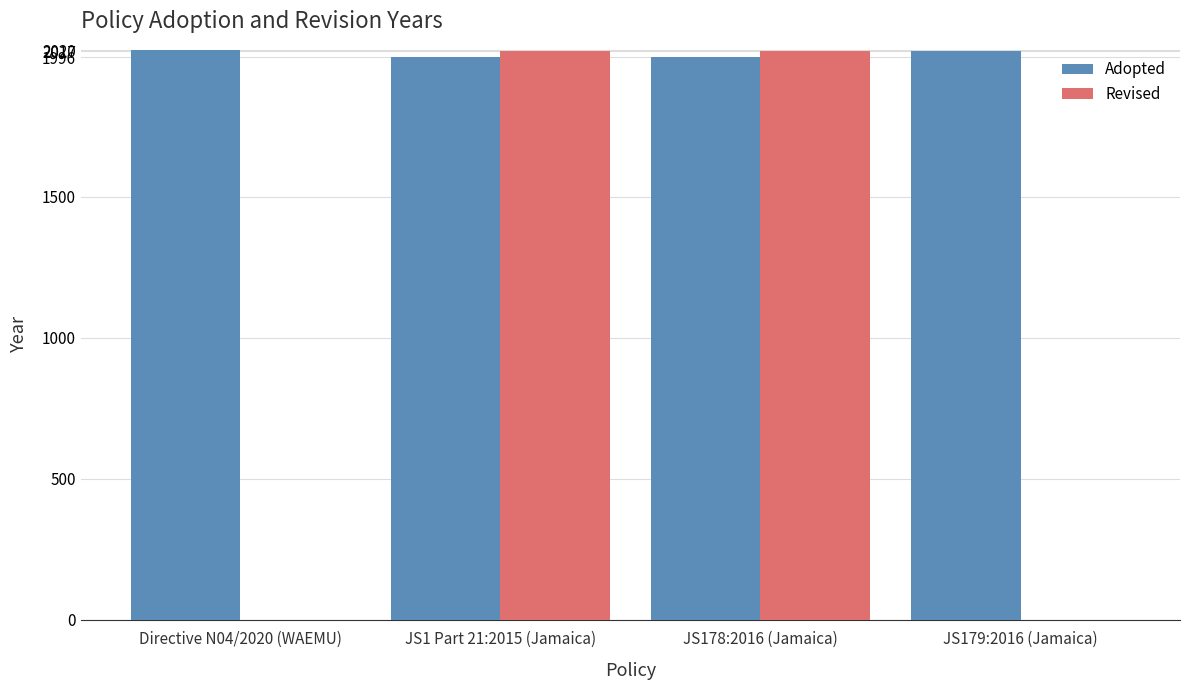

Are the bars grouped side by side (vs. stacked)?

Yes